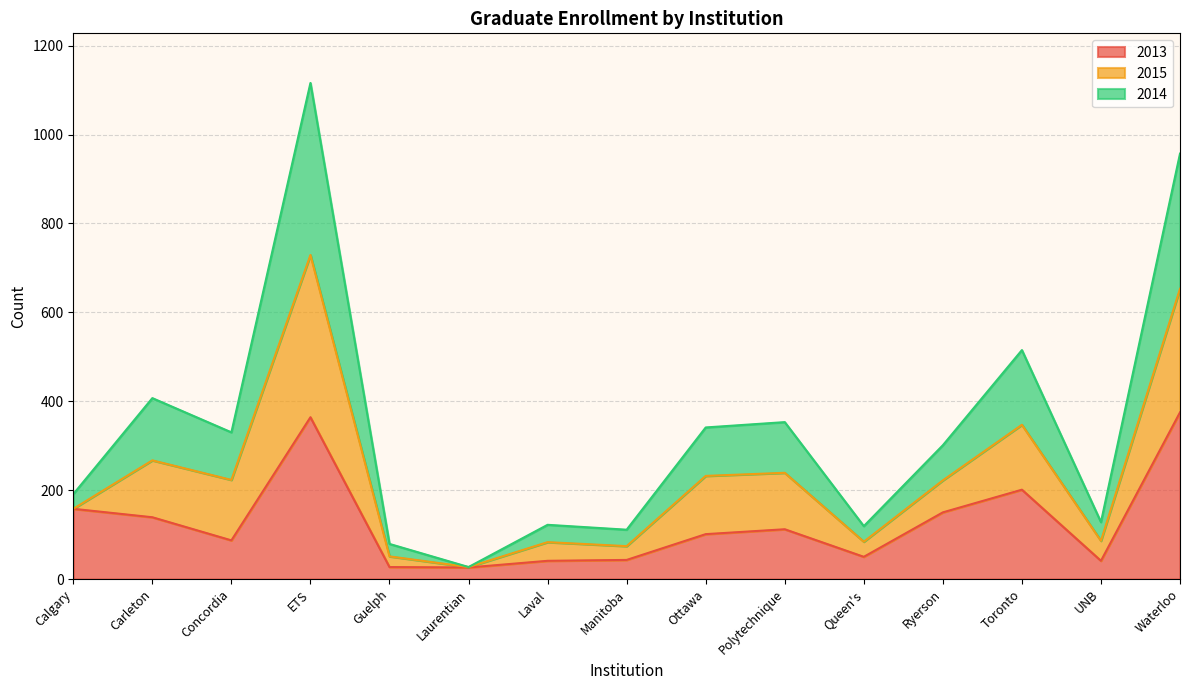

At which category does 2014 reach its first local valley?

Concordia